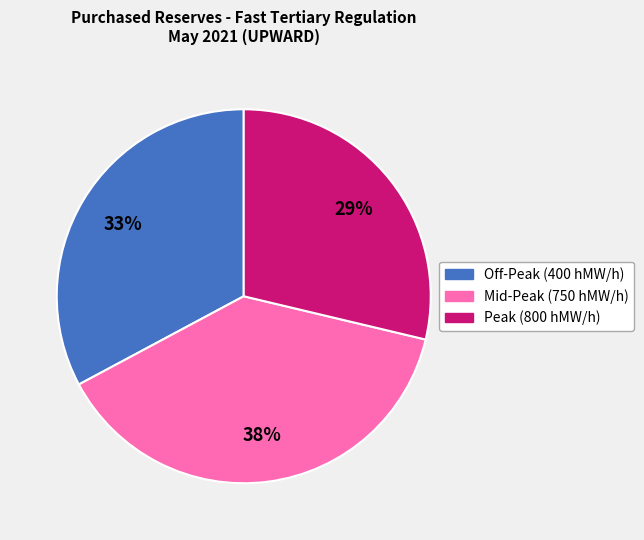

To the nearest percent, what is the average slice percentage?

33%